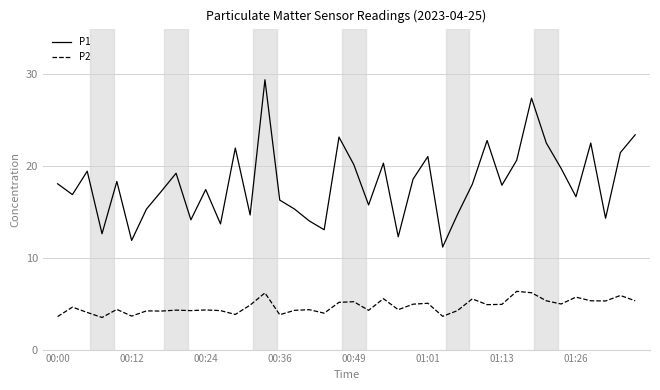

Rank the series by their maximum value, from highest to lowest.

P1, P2